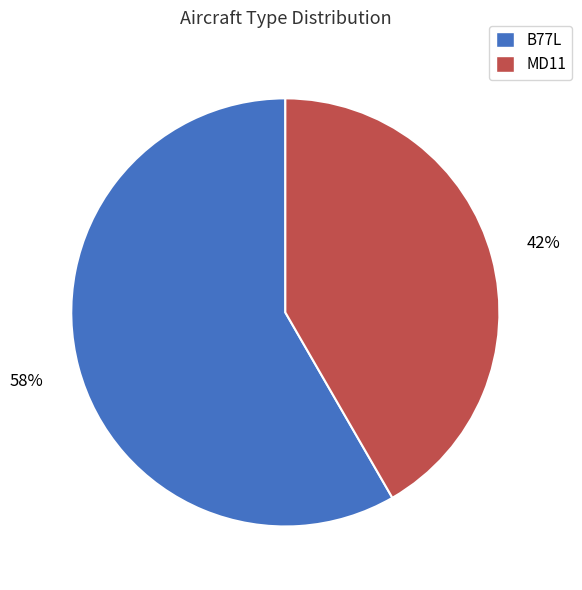

To the nearest percent, what percentage of the pie is MD11?

42%